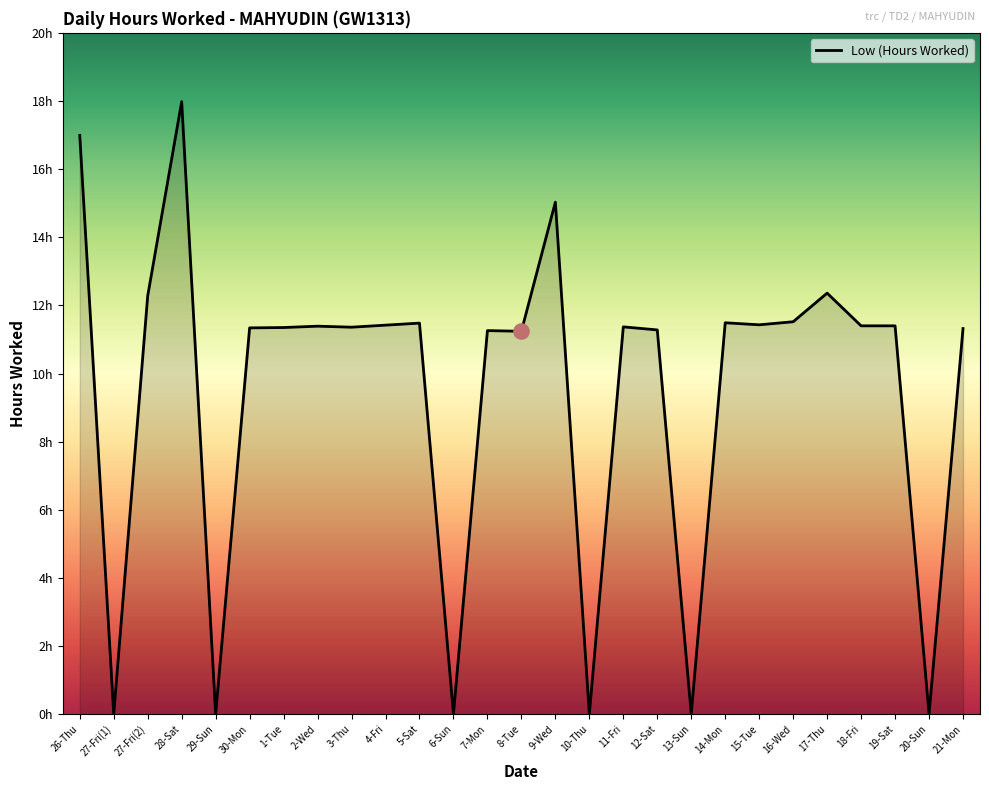

Is this an area chart (filled region under the line)?

Yes